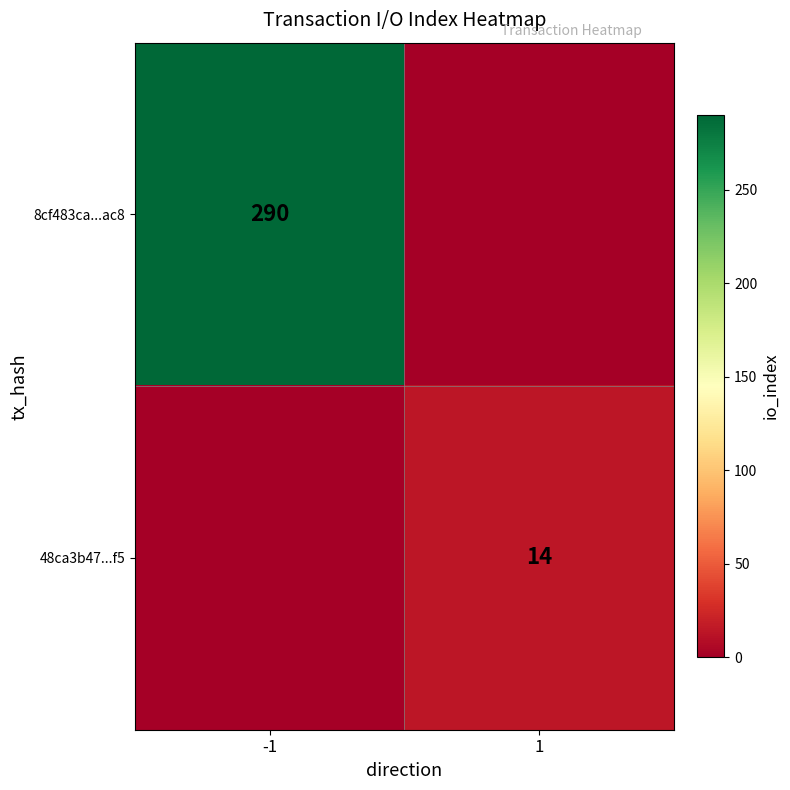

Is the value of 48ca3b47...f5 at 1 greater than the value of 8cf483ca...ac8 at -1?

No